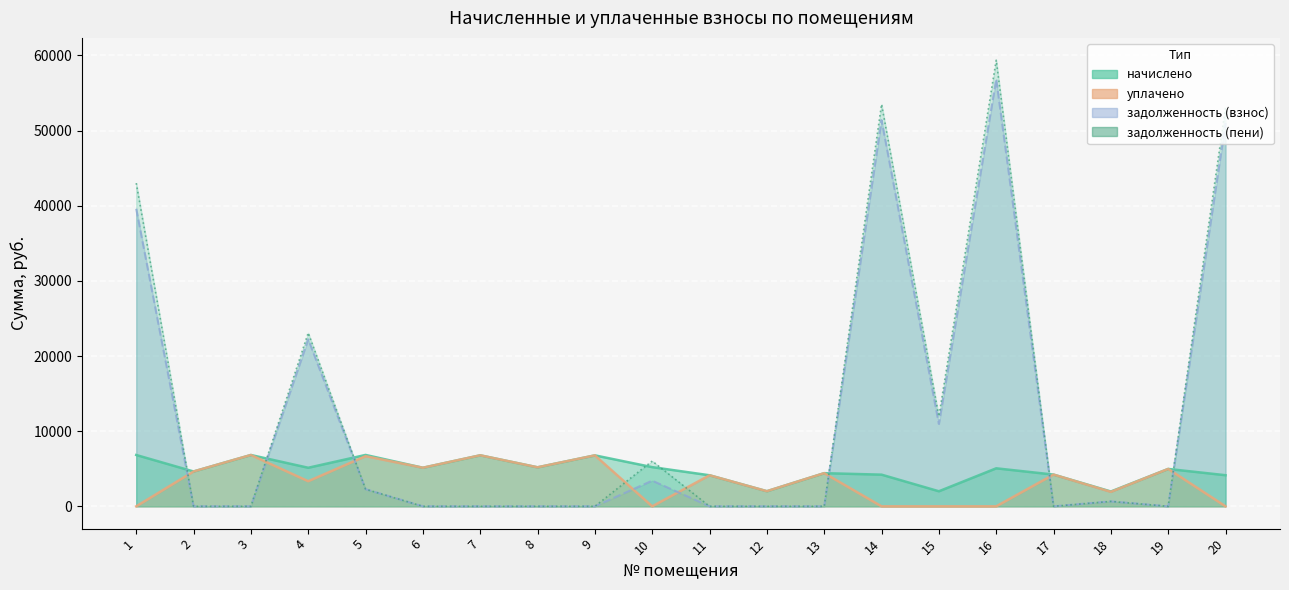

The value of начислено at 6 is 5133.6. True or false?

True